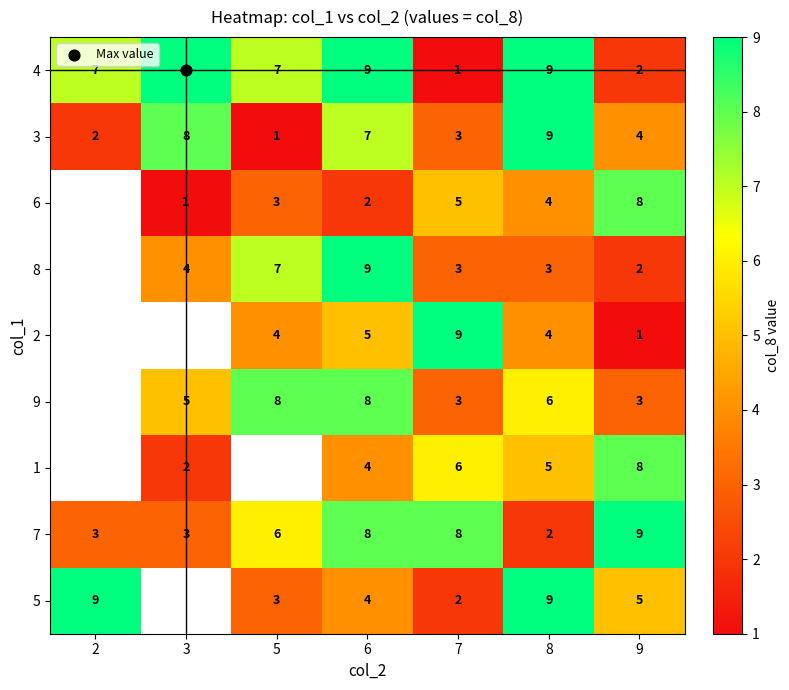

Which category has the highest value across all series?

3